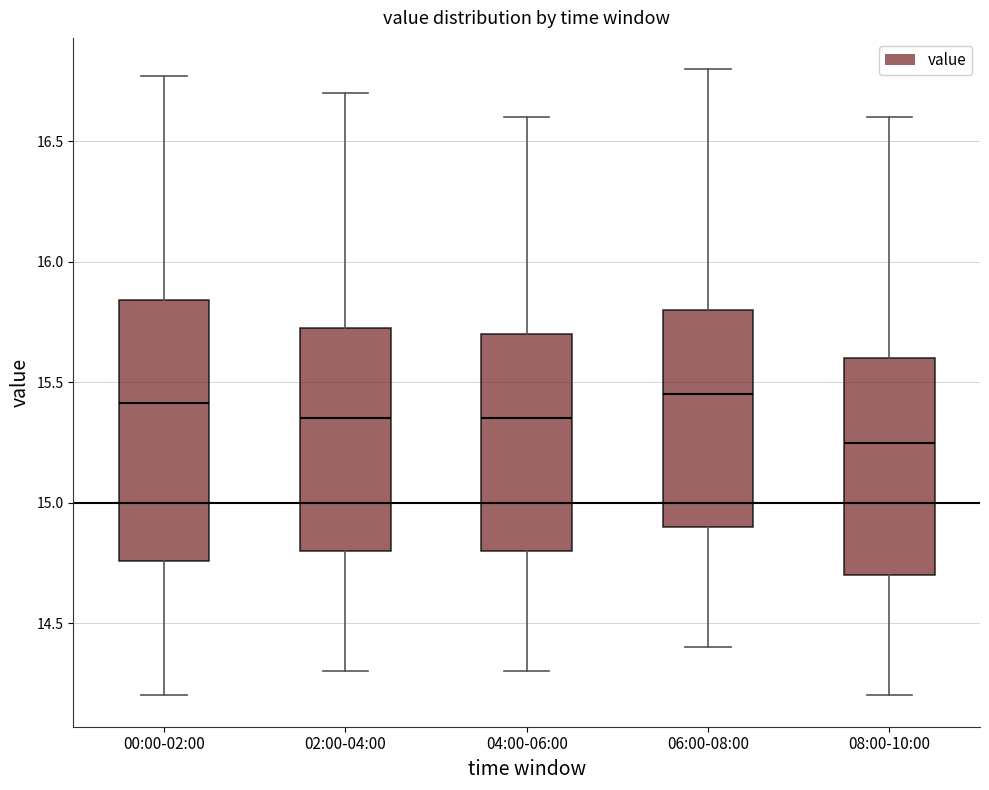

Reading left to right, transcribe this box plot: for each box, give where its median line is, the range the box spans, and where its two whiskers end, as read against the y-axis. The values are not printed on the chart, so give them approximately, as read against the axis.

00:00-02:00: median 15.40, box 14.75 to 15.85, whiskers 14.20 to 16.75
02:00-04:00: median 15.35, box 14.80 to 15.75, whiskers 14.30 to 16.70
04:00-06:00: median 15.35, box 14.80 to 15.70, whiskers 14.30 to 16.60
06:00-08:00: median 15.45, box 14.90 to 15.80, whiskers 14.40 to 16.80
08:00-10:00: median 15.25, box 14.70 to 15.60, whiskers 14.20 to 16.60